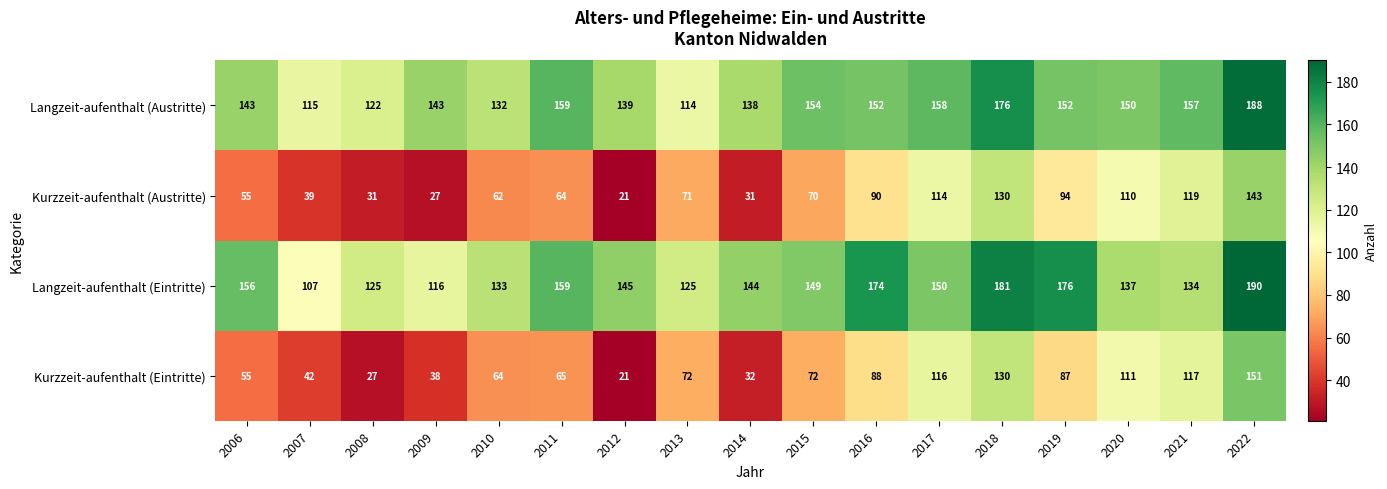

True or false: Kurzzeit-aufenthalt (Eintritte) has a value of 233 at 2018.

False